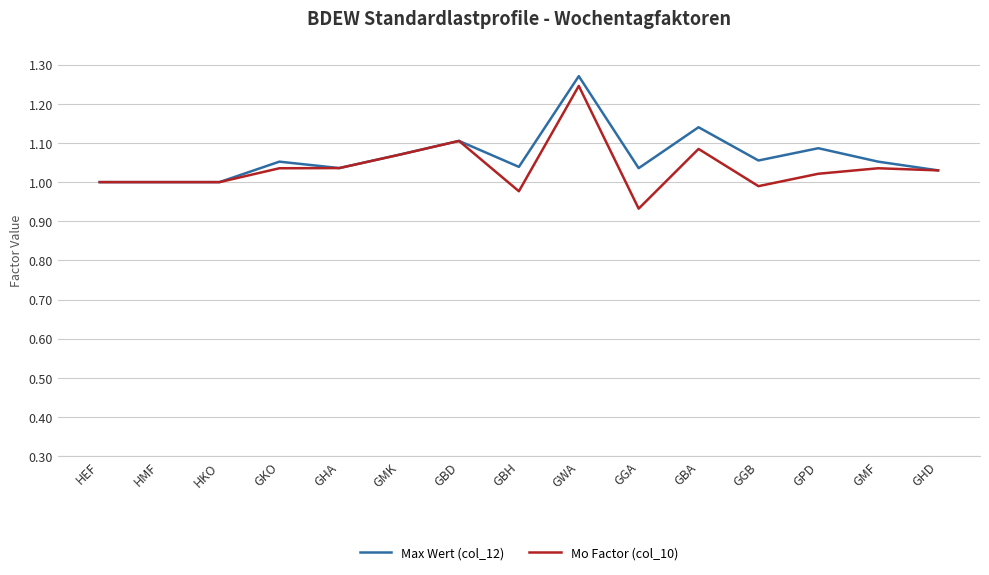

The Mo Factor (col_10) series shows 1.6 at GBA. True or false?

False